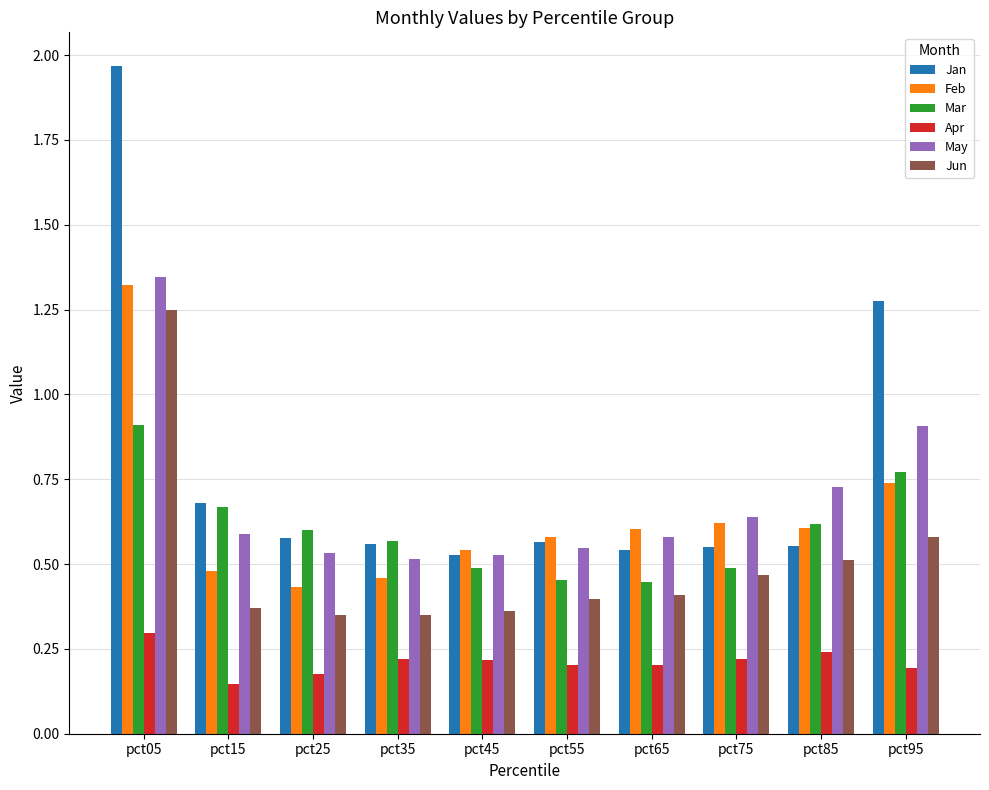

Which series changed the most between pct05 and pct35?

Jan